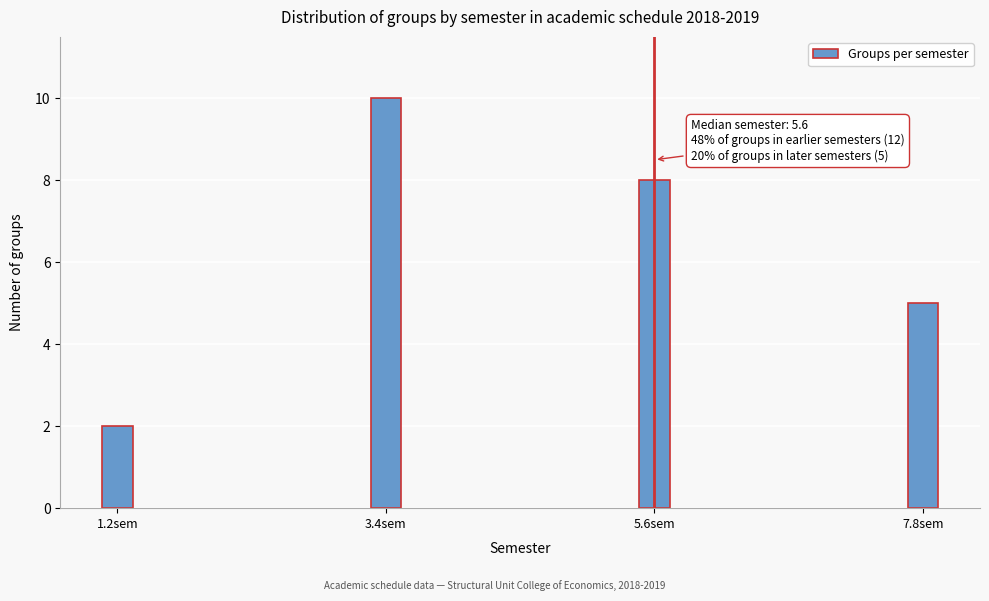

Reading left to right, list all the values displayed in this chart.

1.2sem=2	3.4sem=10	5.6sem=8	7.8sem=5